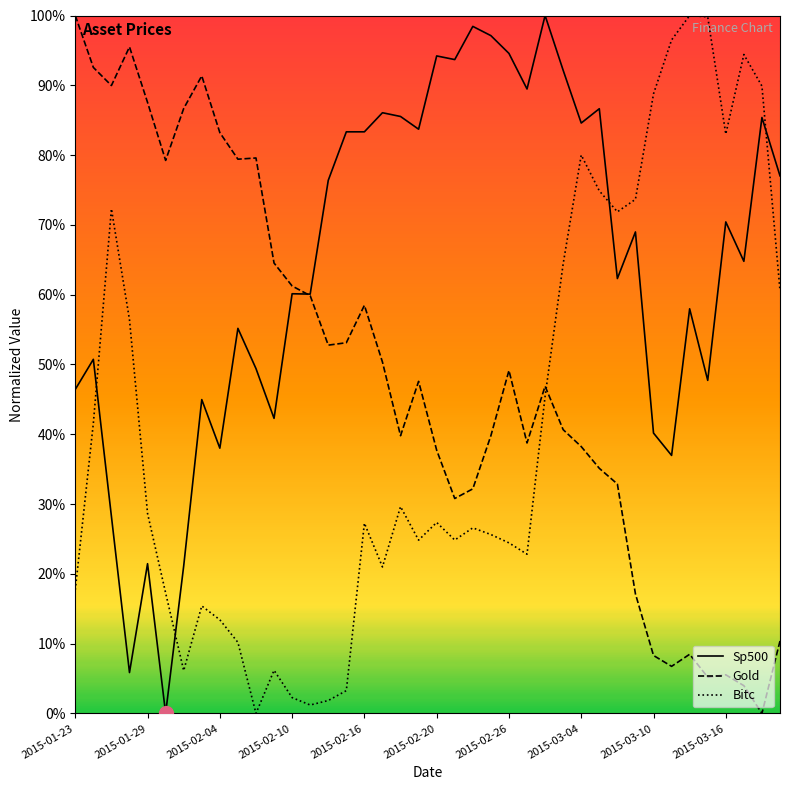

What are all the series names shown in the legend?

Sp500, Gold, Bitc